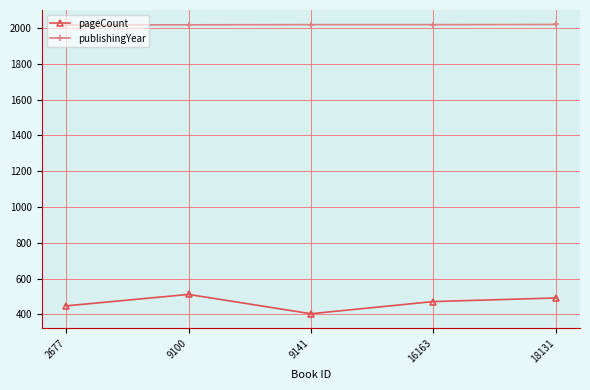

How many data points in pageCount are less than 472?

2